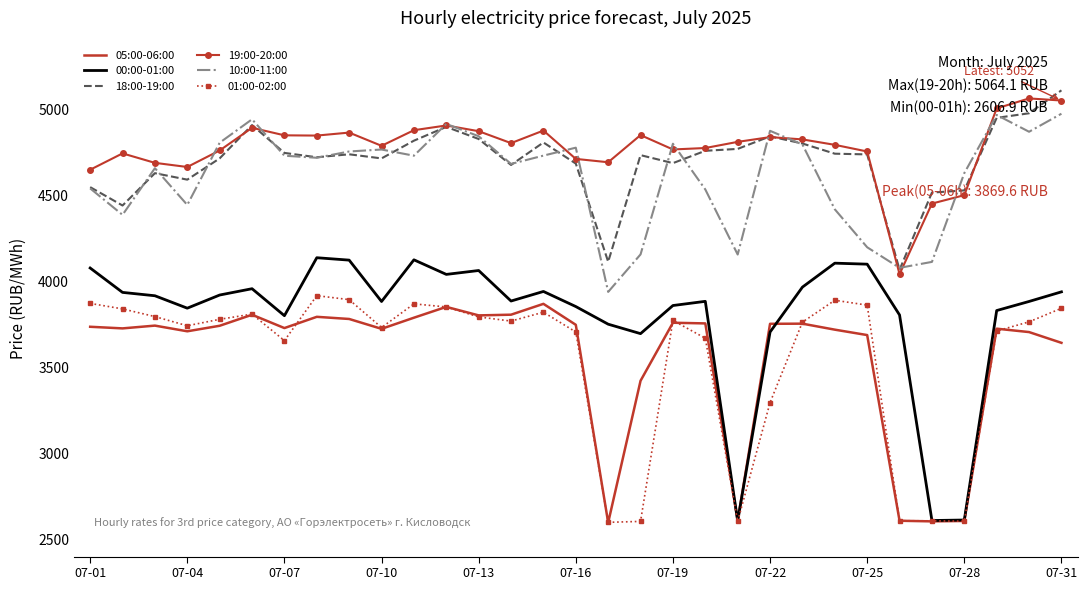

At how many categories does at least one series exceed 2614?

31